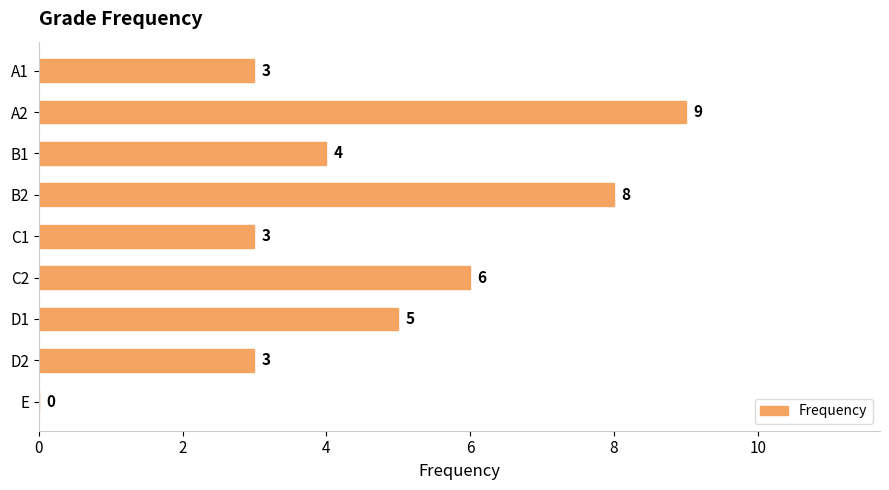

How many values are between 3 and 6?

6